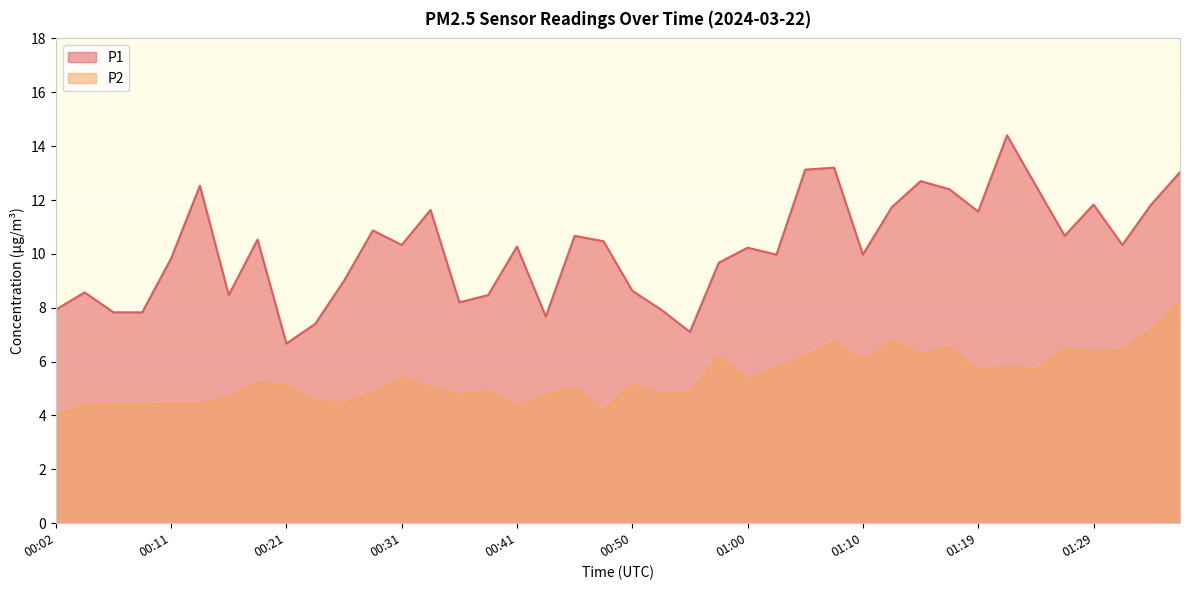

Where is the first local maximum for P1?

00:04